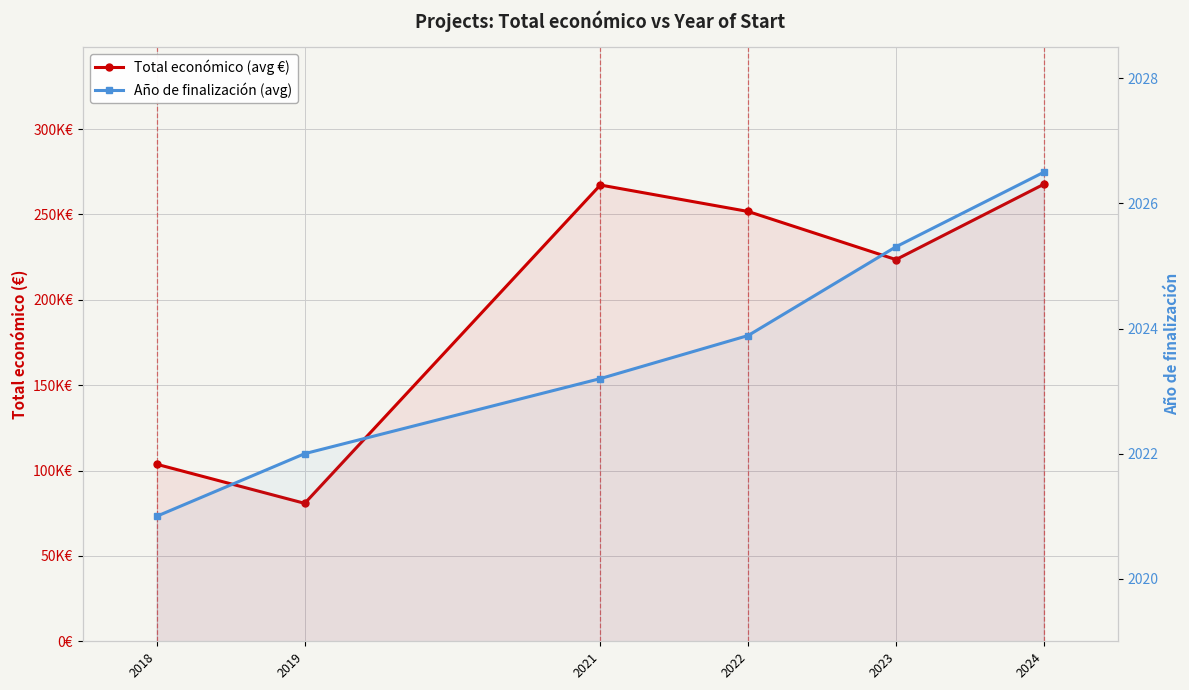

True or false: Año de finalización (avg) has more than 1 interior local peaks.

False